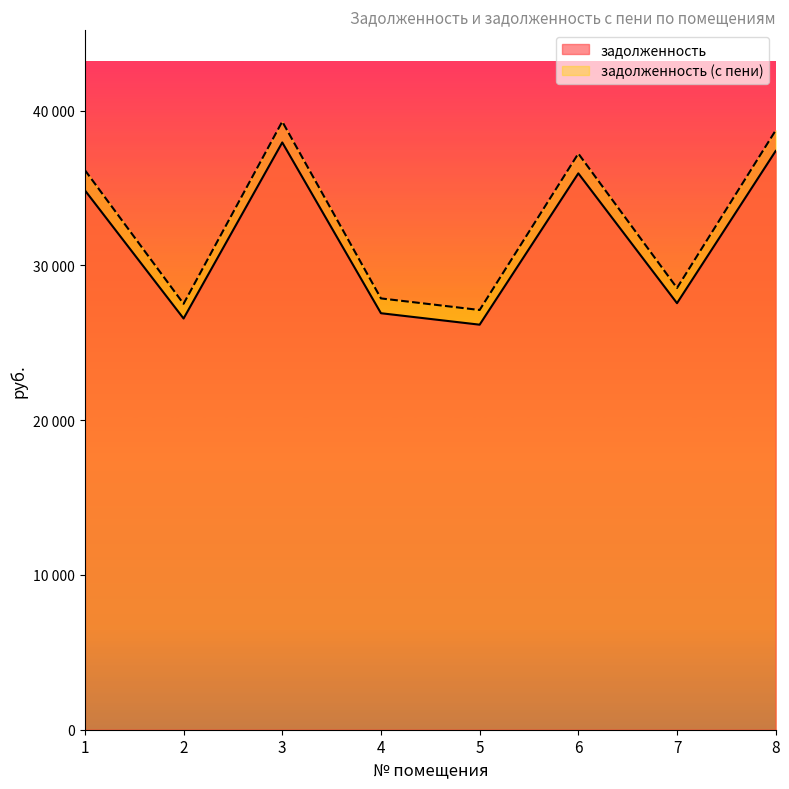

At which label is задолженность closest to 32060?

1